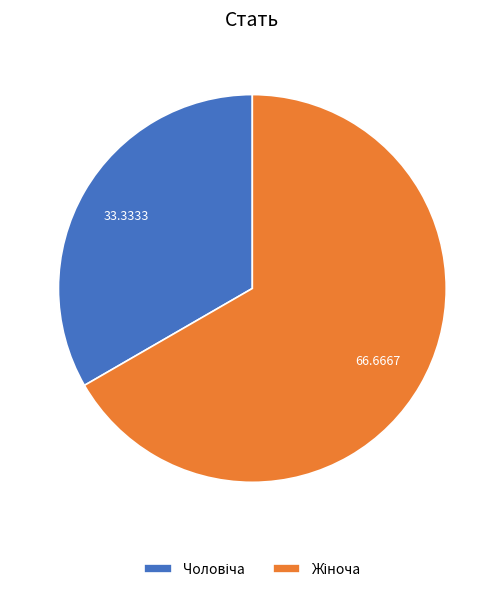

Is there any slice that represents more than half of the pie?

Yes